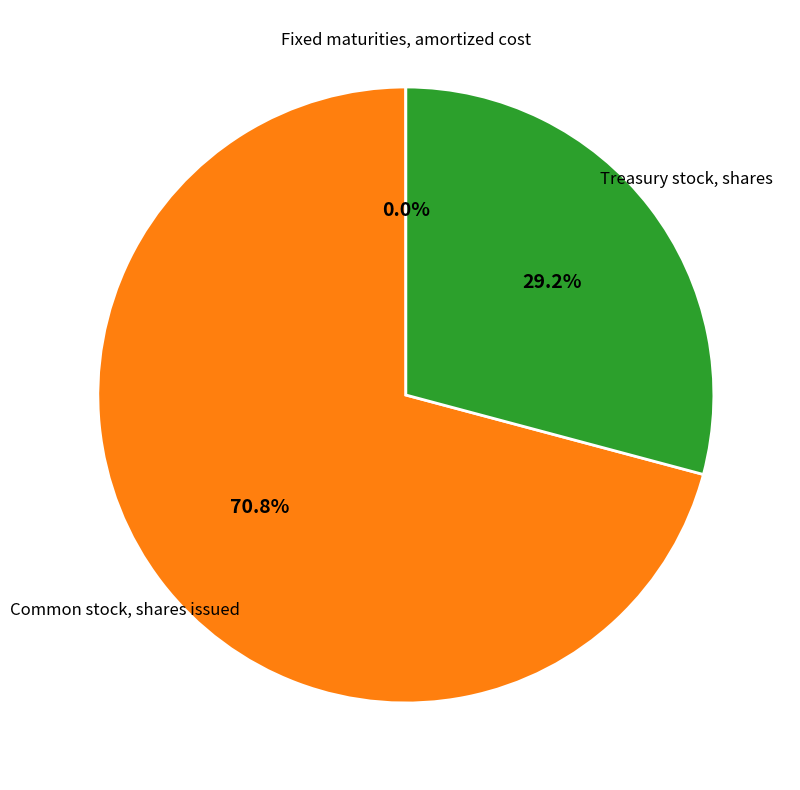

What is the largest slice in the pie chart?

Common stock, shares issued